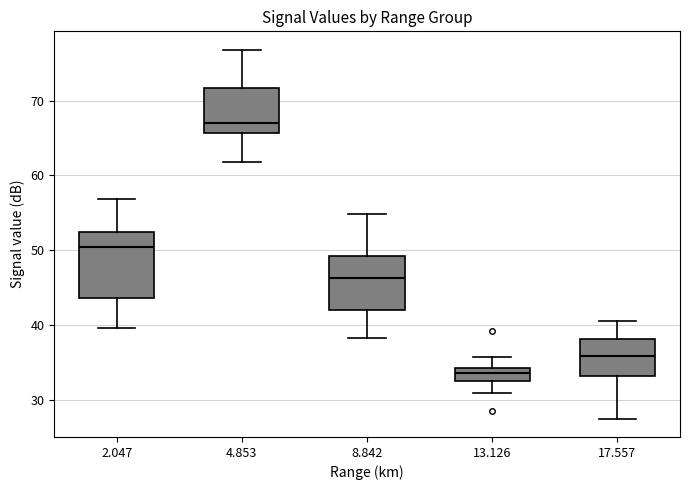

Comparing the boxes themselves (not the whiskers), which one is the tallest?

2.047